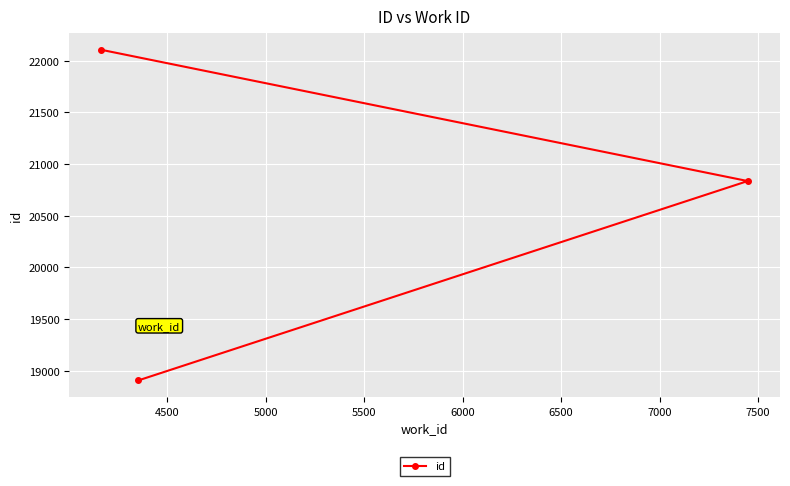

What is the difference between the maximum and second lowest values?

1270